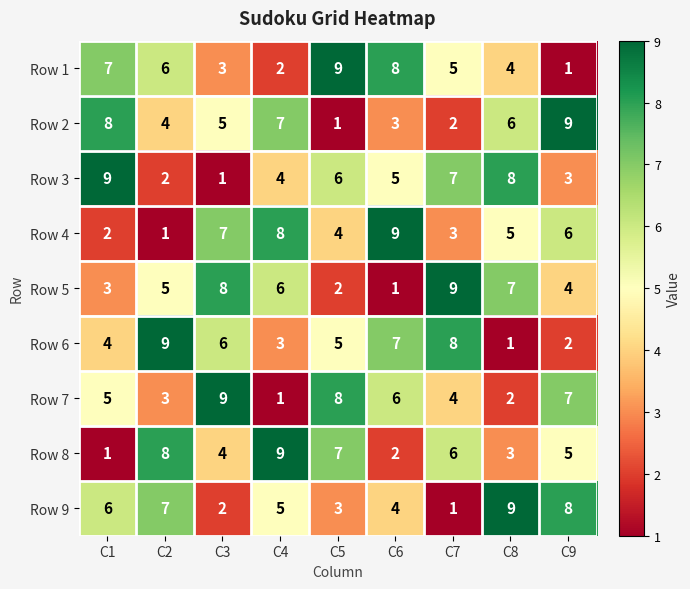

What is the difference between the highest and lowest values at C7?

8